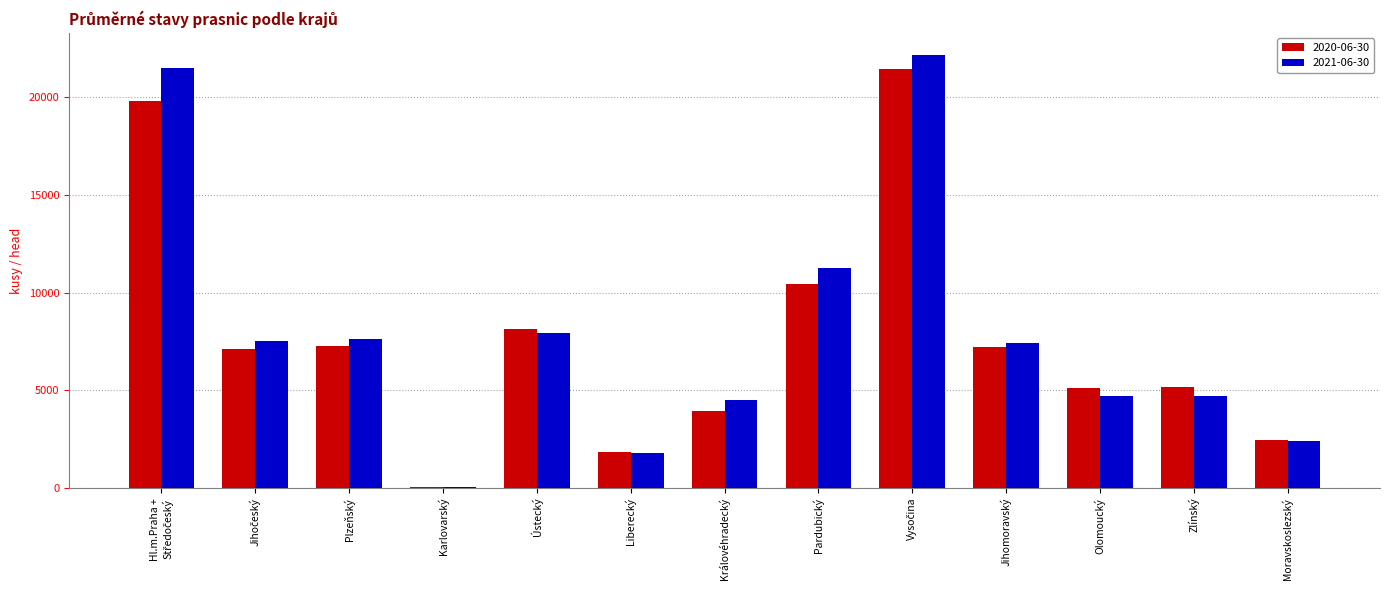

Count the number of data series in this chart.

2